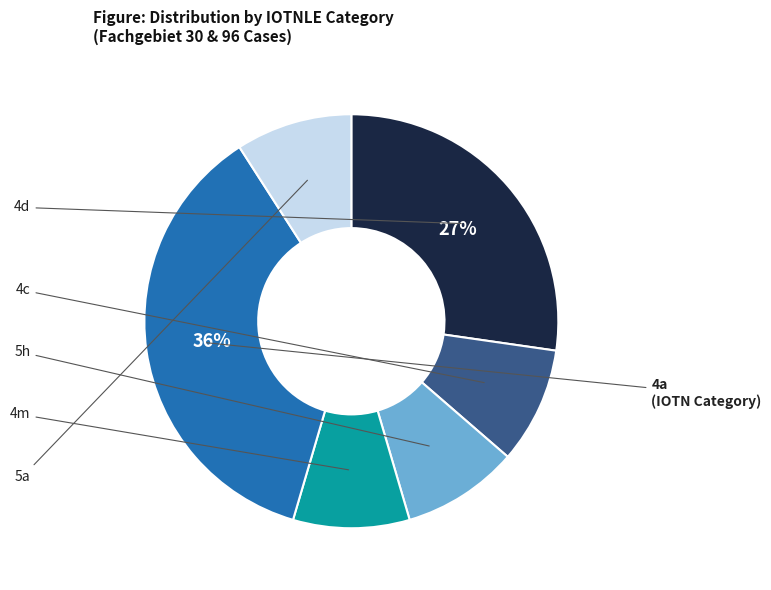

To the nearest percent, what is the difference between the largest and smallest slice percentages?

27%